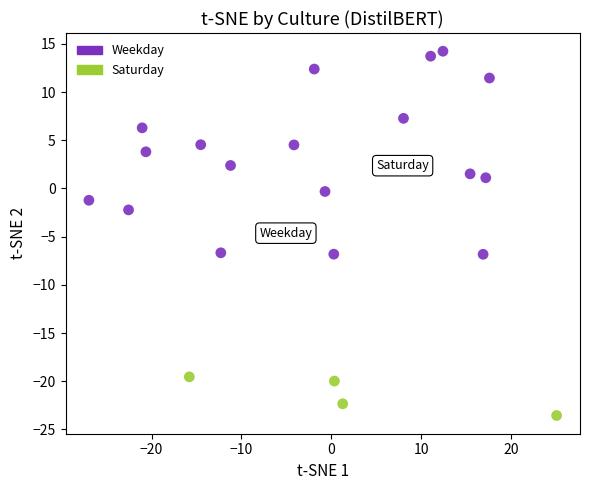

What are all the series names shown in the legend?

Weekday, Saturday